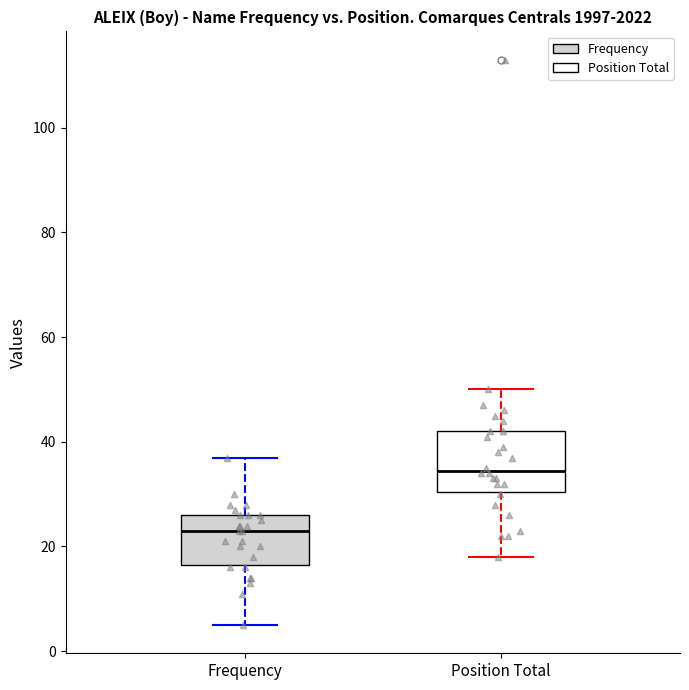

Reading left to right, transcribe this box plot: for each box, give where its median line is, the range the box spans, and where its two whiskers end, as read against the y-axis. The values are not printed on the chart, so give them approximately, as read against the axis.

Frequency: median 24, box 16 to 26, whiskers 6 to 38
Position Total: median 34, box 30 to 42, whiskers 18 to 50